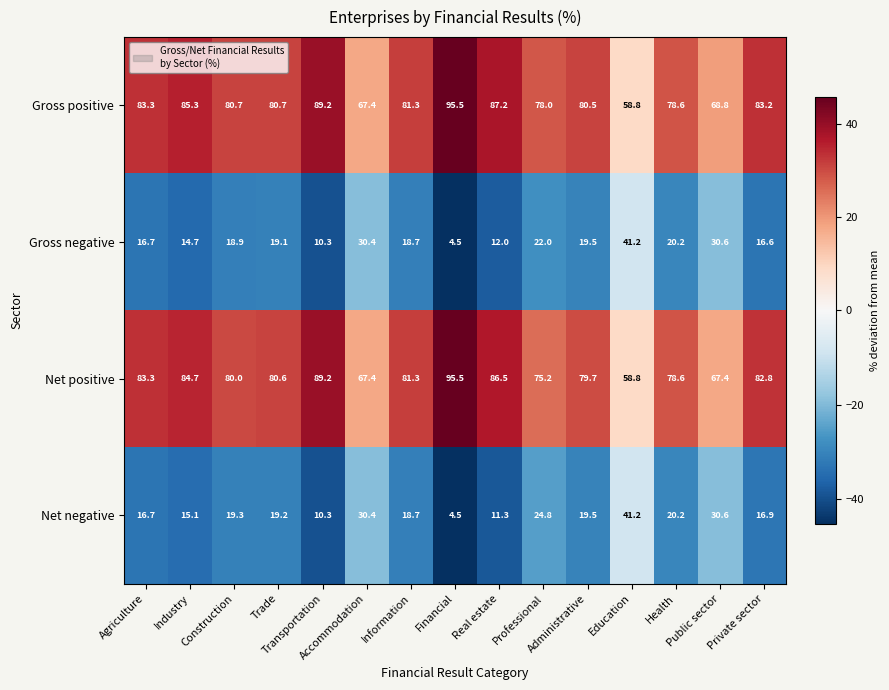

What is the difference between the second highest and second lowest values in the Gross positive series?

21.8